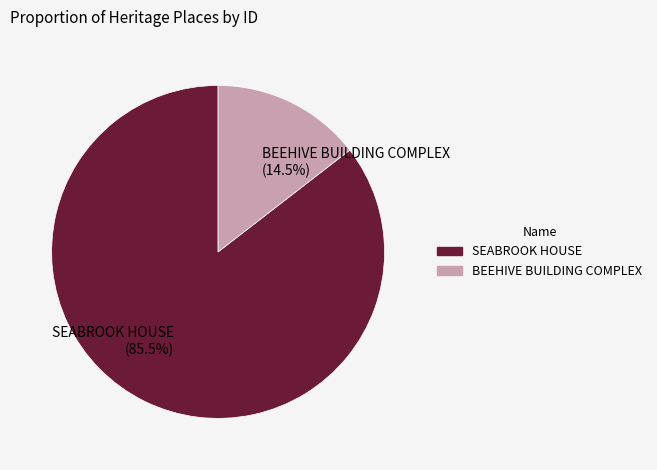

Between BEEHIVE BUILDING COMPLEX and SEABROOK HOUSE, which is larger?

SEABROOK HOUSE